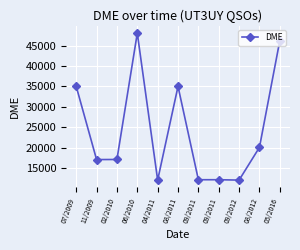

What is the greatest value displayed?

48068